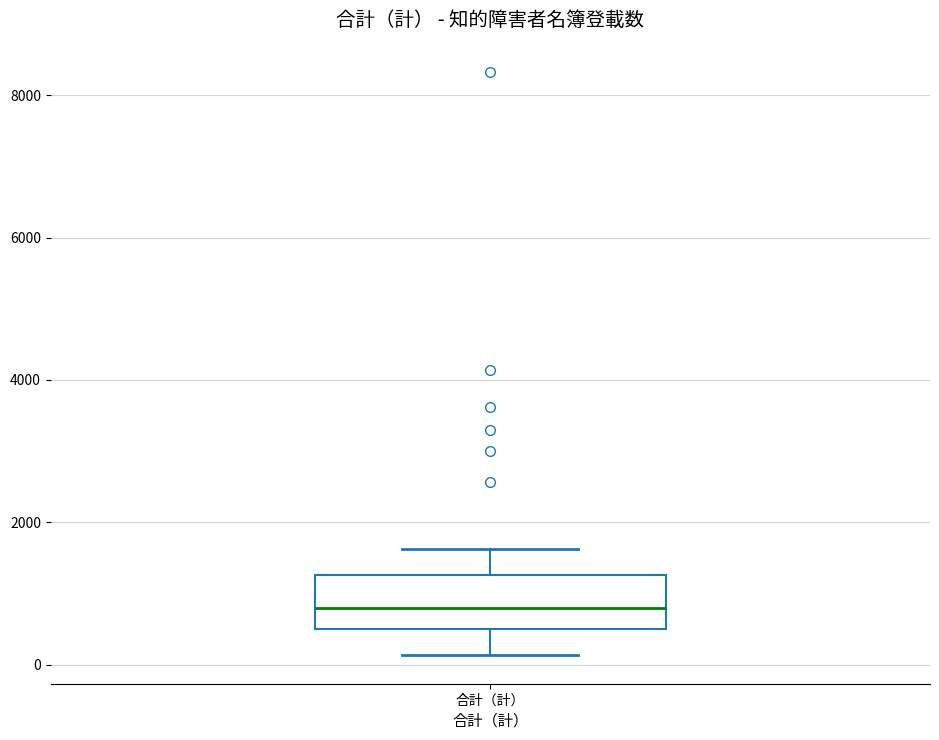

Where does the upper whisker of the box for 合計（計） end on the y-axis? The values are not printed on the chart, so give them approximately, as read against the axis.

1600